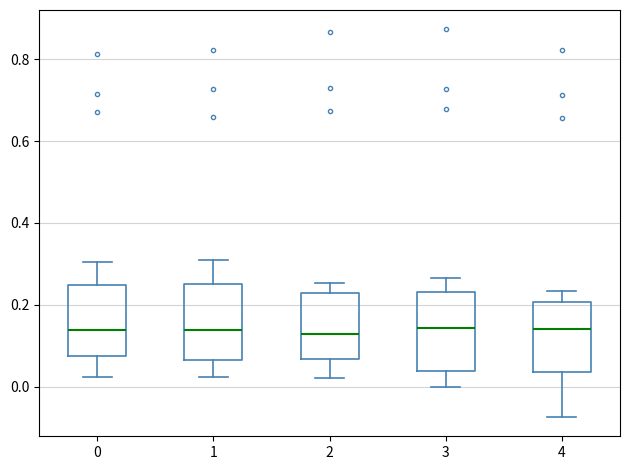

Where does the lower whisker of the box at x = 0 end on the y-axis? The values are not printed on the chart, so give them approximately, as read against the axis.

0.02